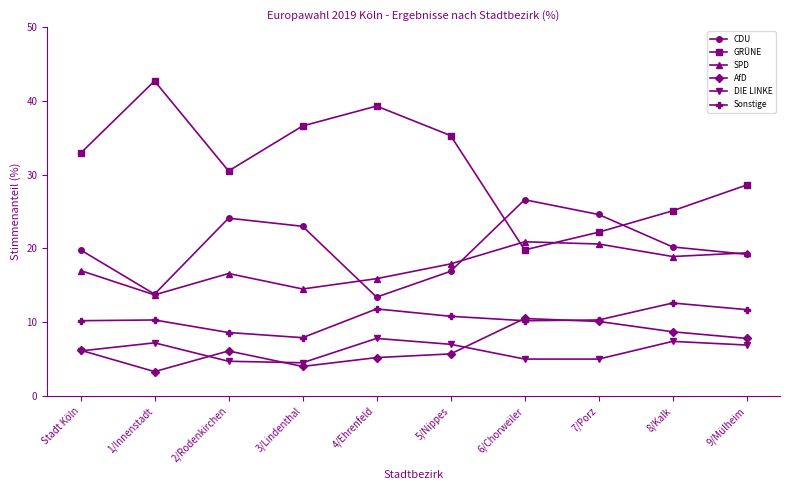

Which label corresponds to the smallest value in the chart?

1/Innenstadt